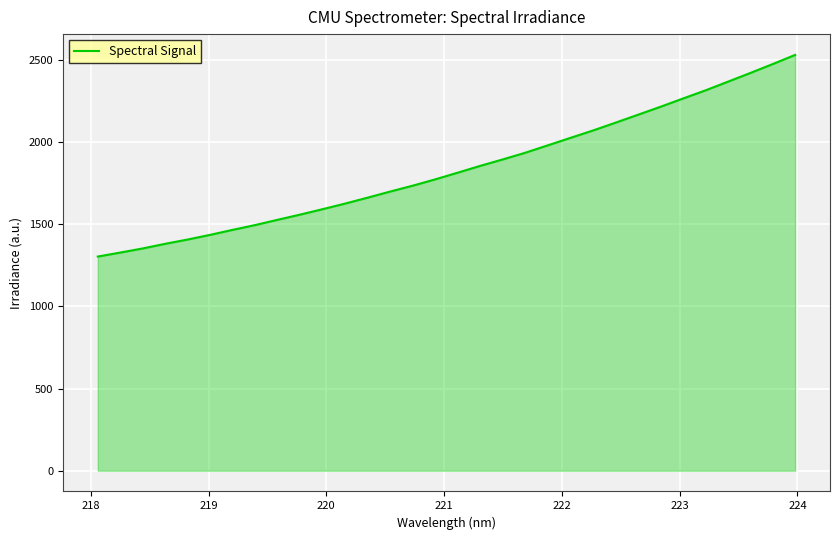

Count the number of values greater than 1814.

16